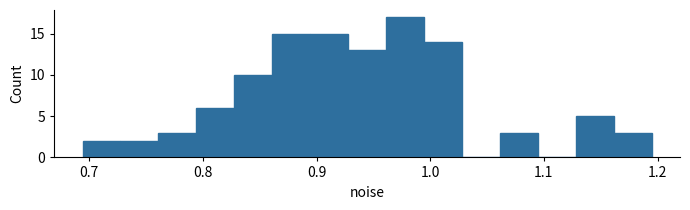

Around what value on the x-axis is the tallest bar? Give the approximate position of its centre, as read against the axis.

0.98